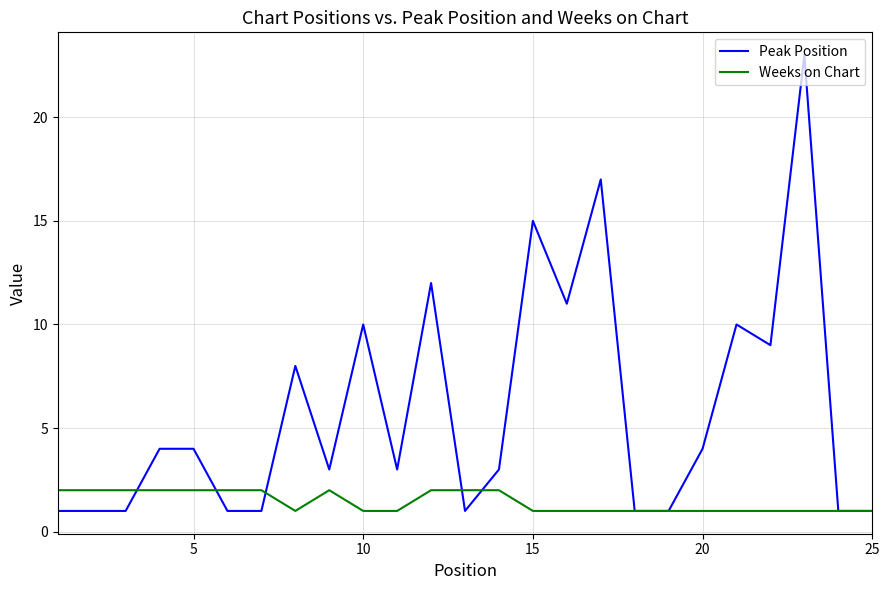

What is the maximum value shown in the chart?

23